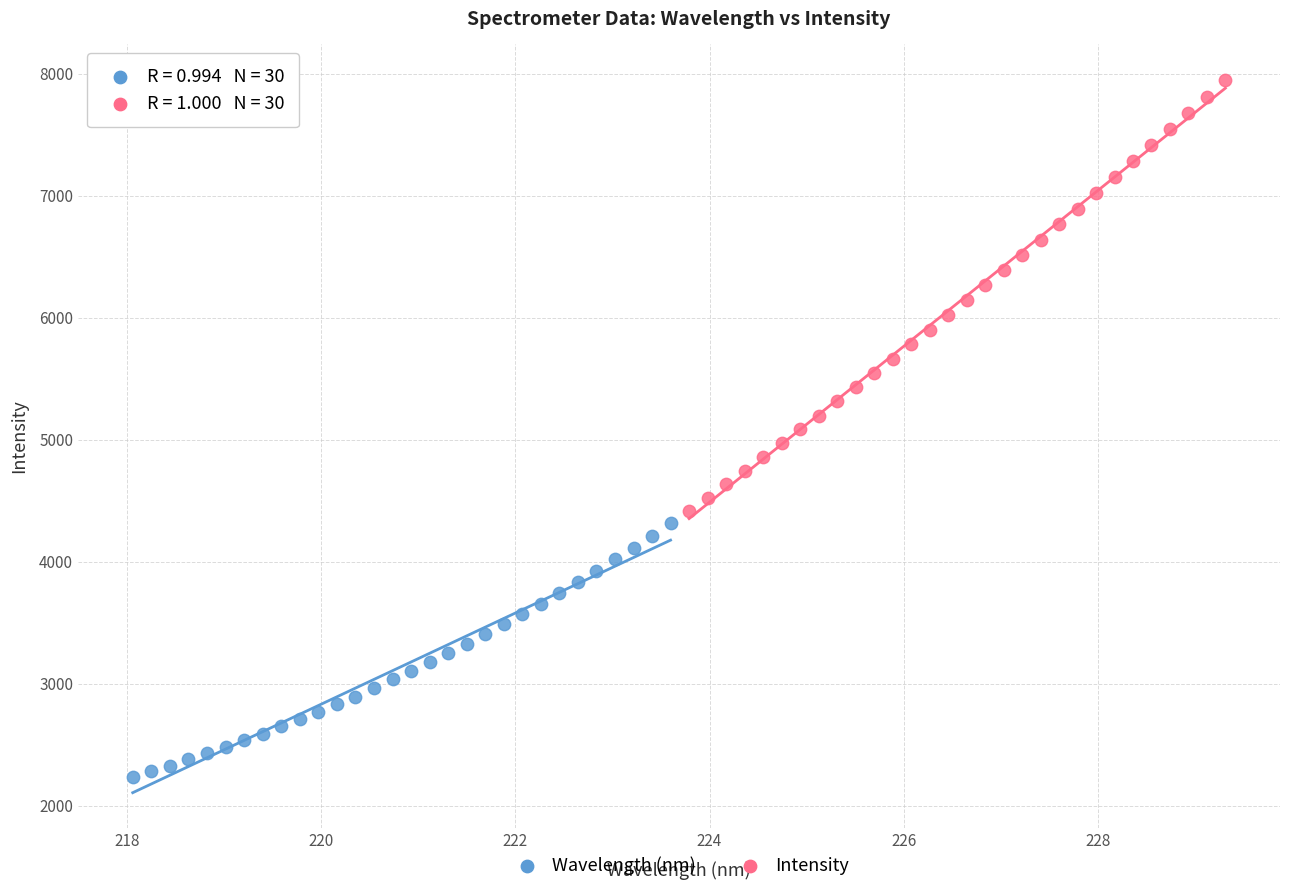

Which series has the widest spread of Y values?

Intensity